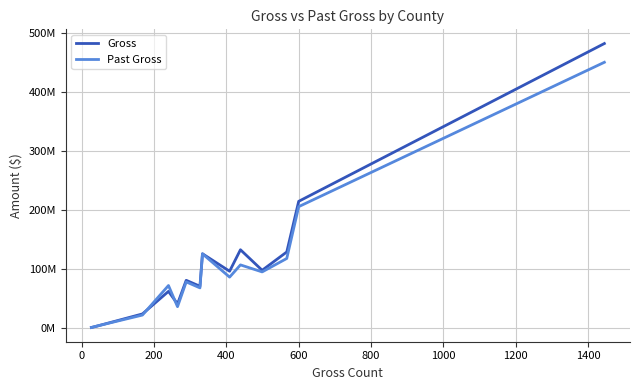

True or false: Past Gross has more than 0 interior local peaks.

True